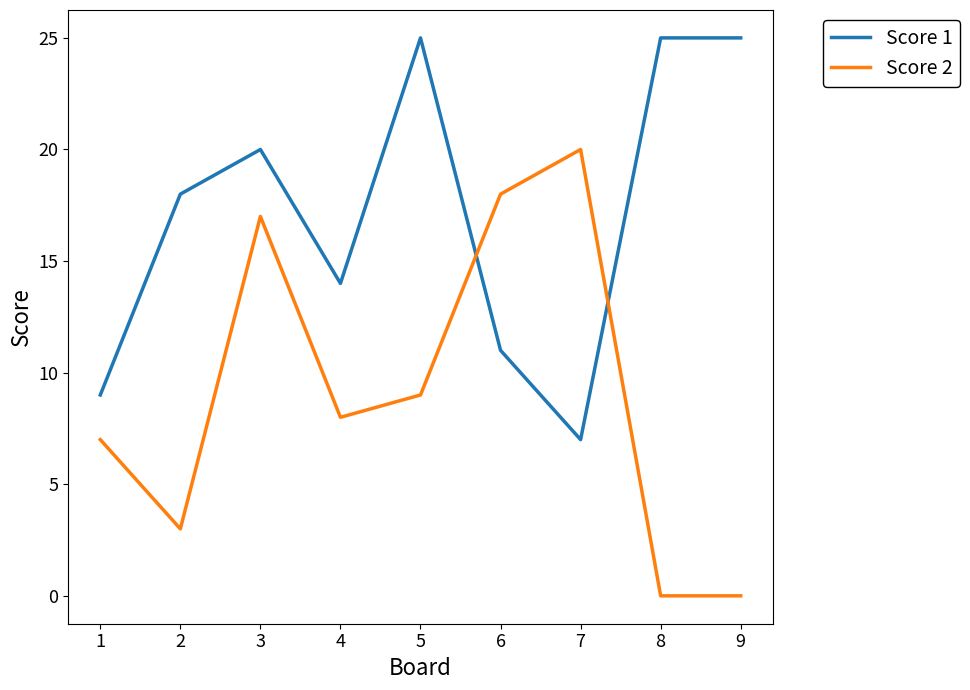

At which label does Score 1 reach its minimum?

7